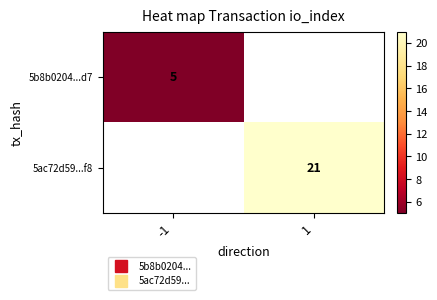

What is the smallest value displayed?

5.0